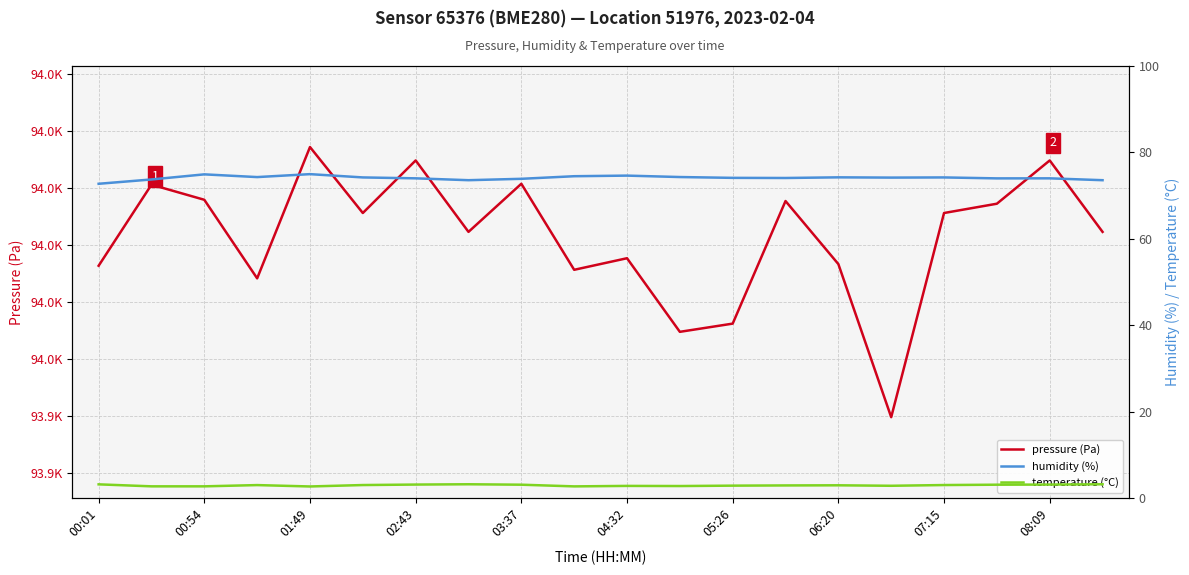

What position from the left is 00:01?

1